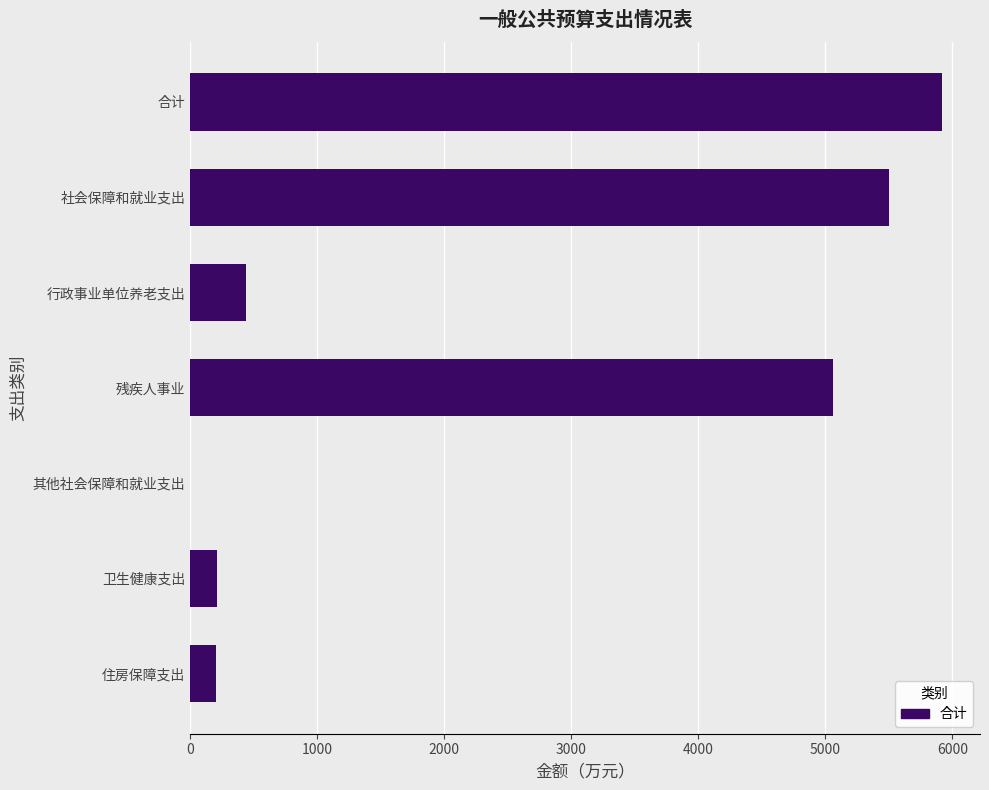

True or false: the data shows 5920.6 at 合计.

True